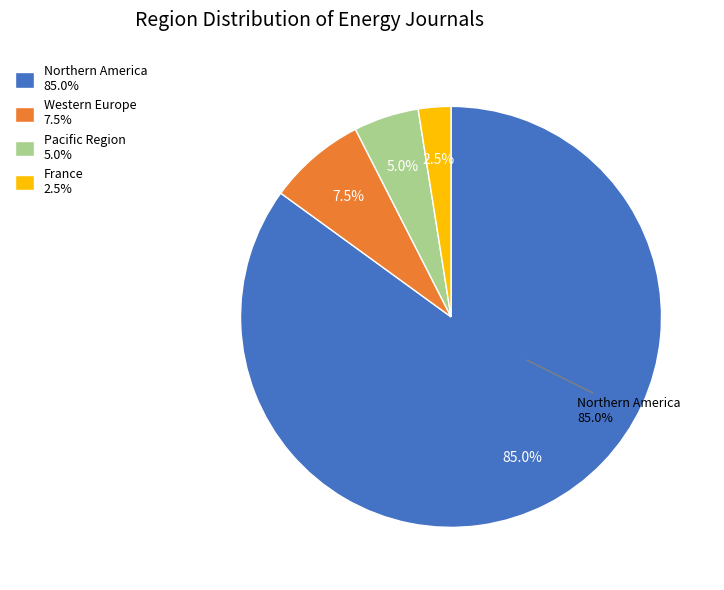

Is the sum of 6 and 5 greater than half?

No